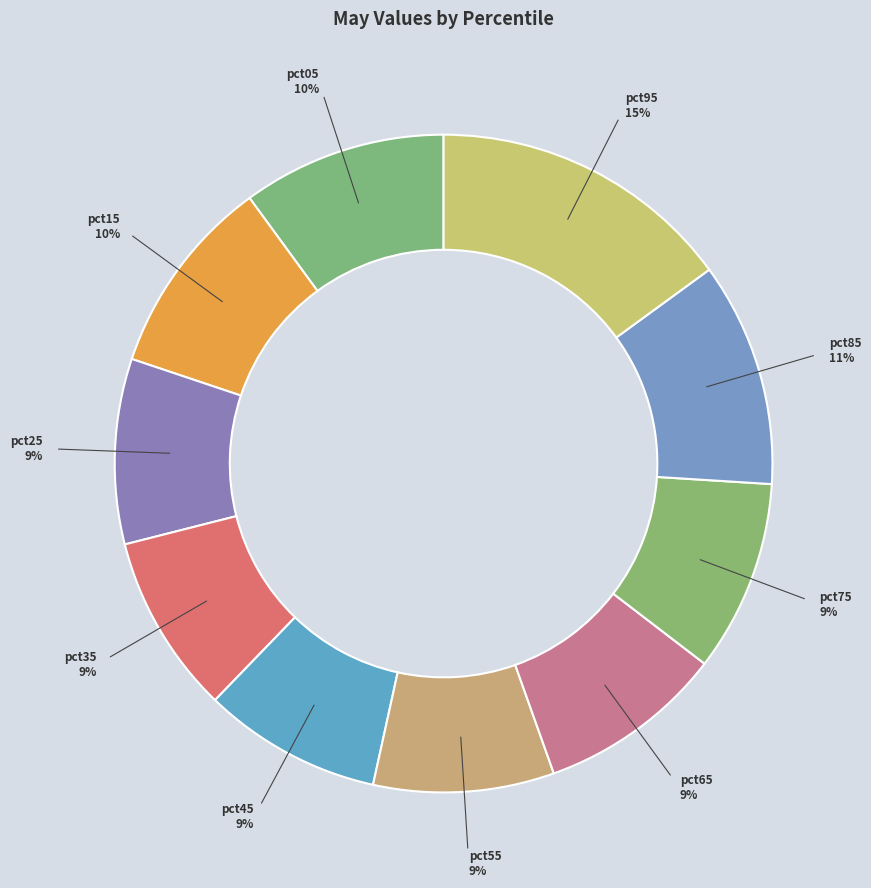

Is there any slice that represents more than half of the pie?

No